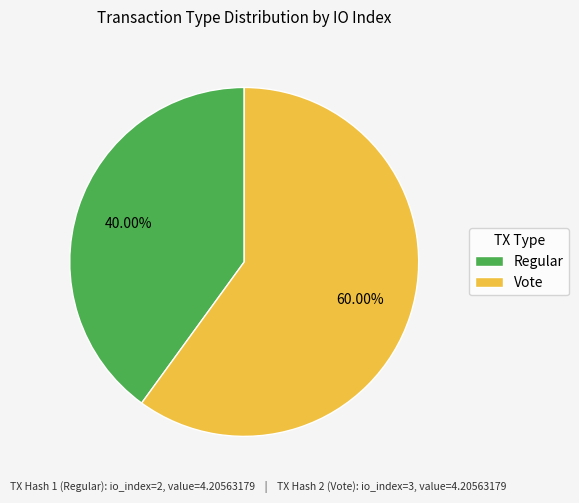

To the nearest percent, what is the combined percentage of Vote and Regular?

100%